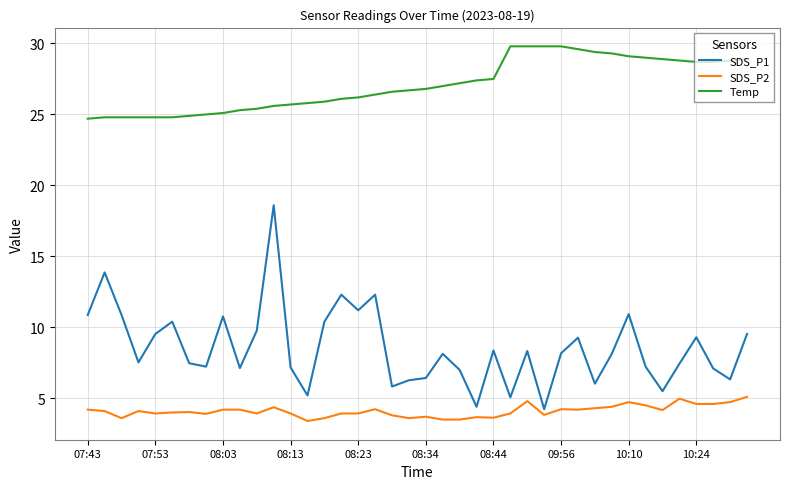

True or false: SDS_P1 and Temp cross at least once.

False